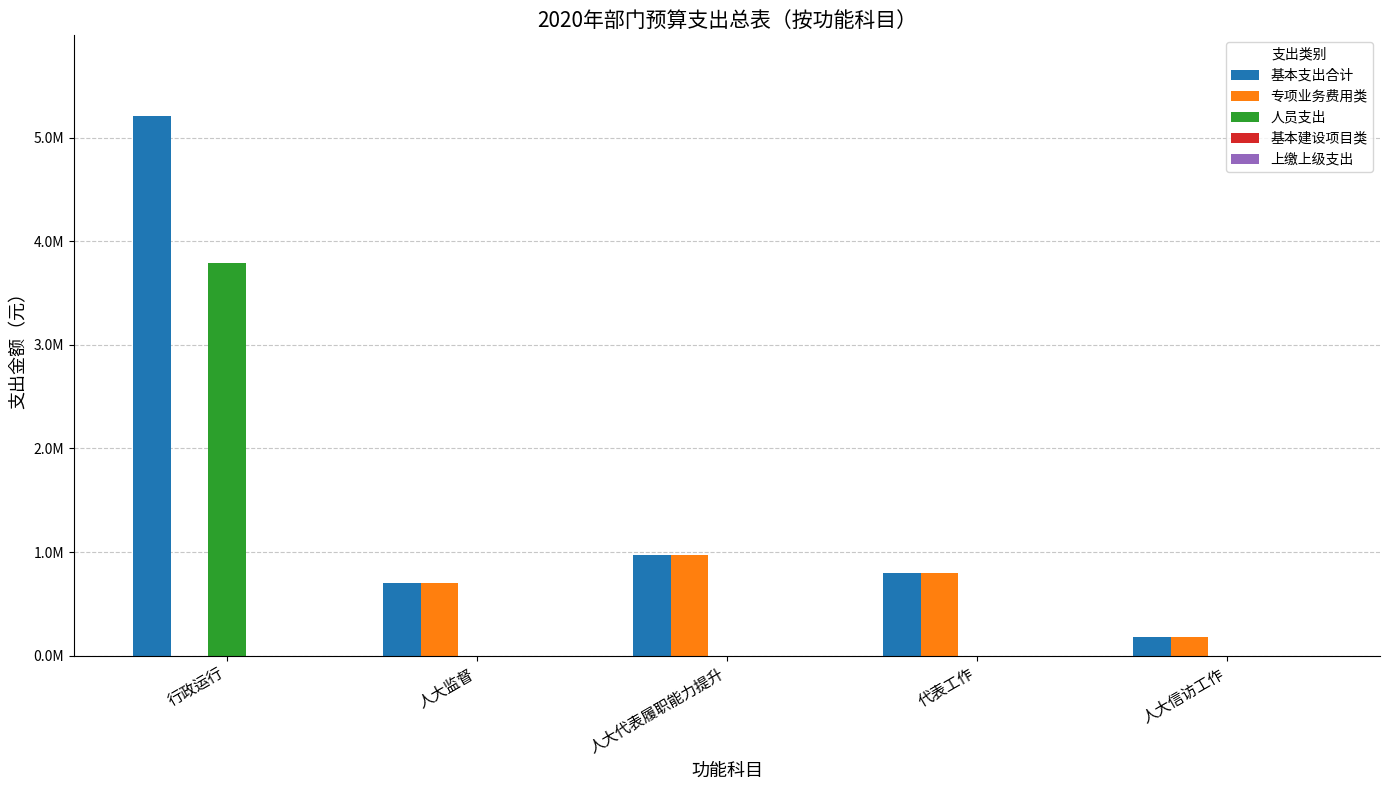

Are the bars grouped side by side (vs. stacked)?

Yes